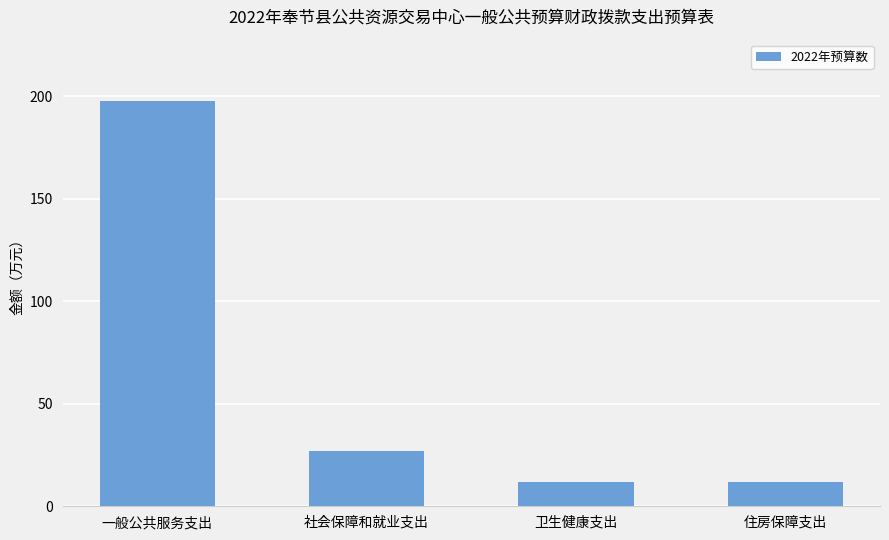

How many bars are there in total?

4